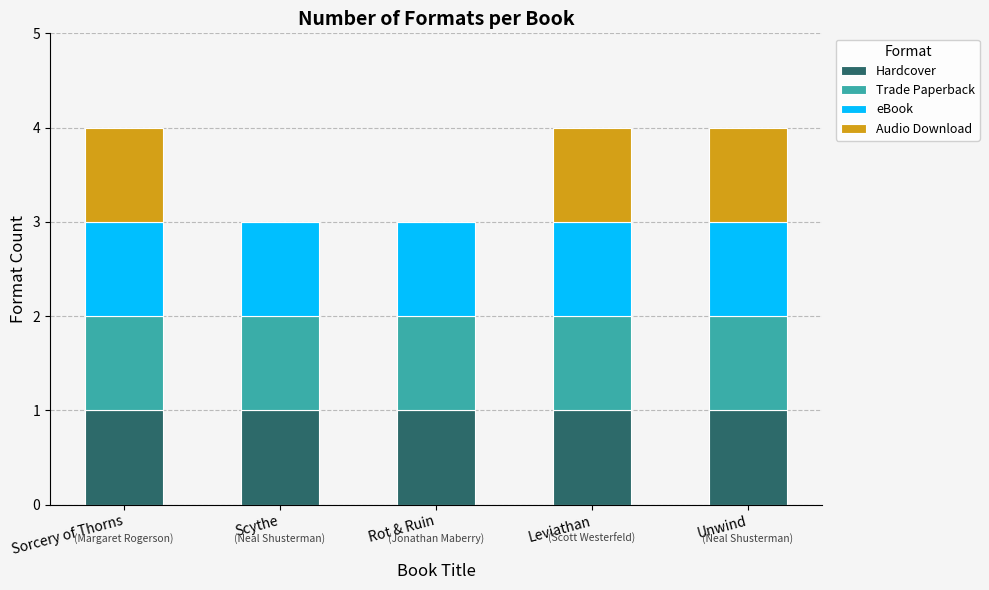

Reading left to right, what are the values for Hardcover?

Sorcery of Thorns=1	Scythe=1	Rot & Ruin=1	Leviathan=1	Unwind=1